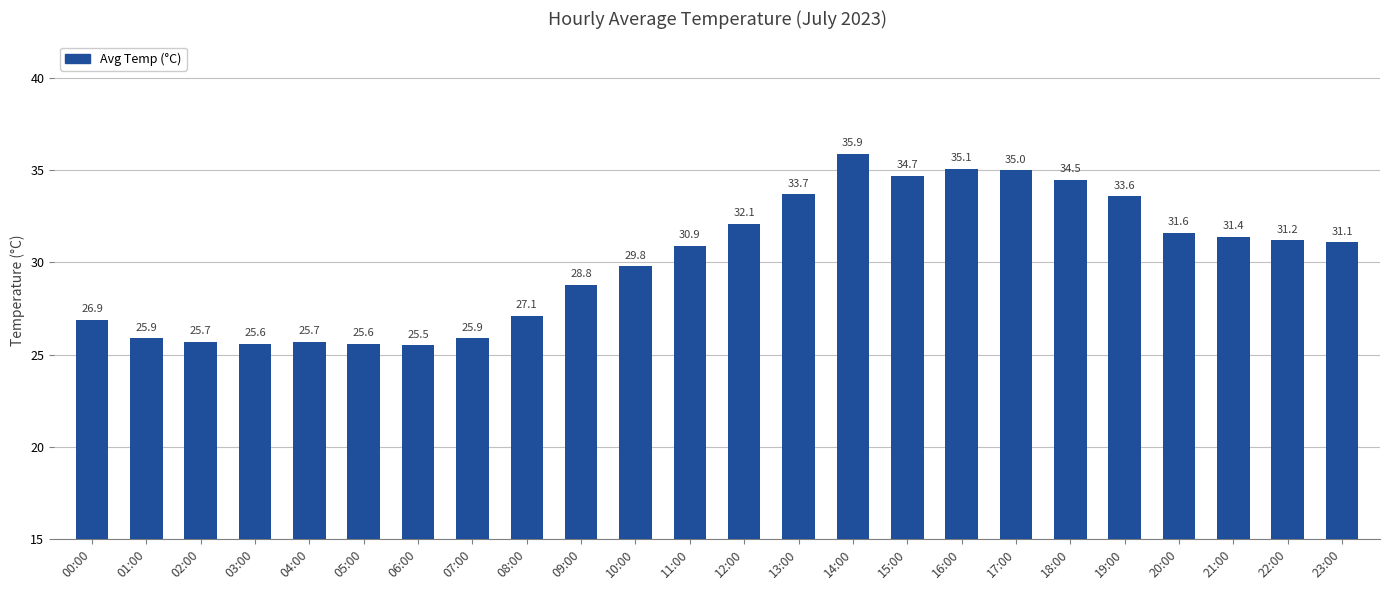

How many data points are less than 31?

12